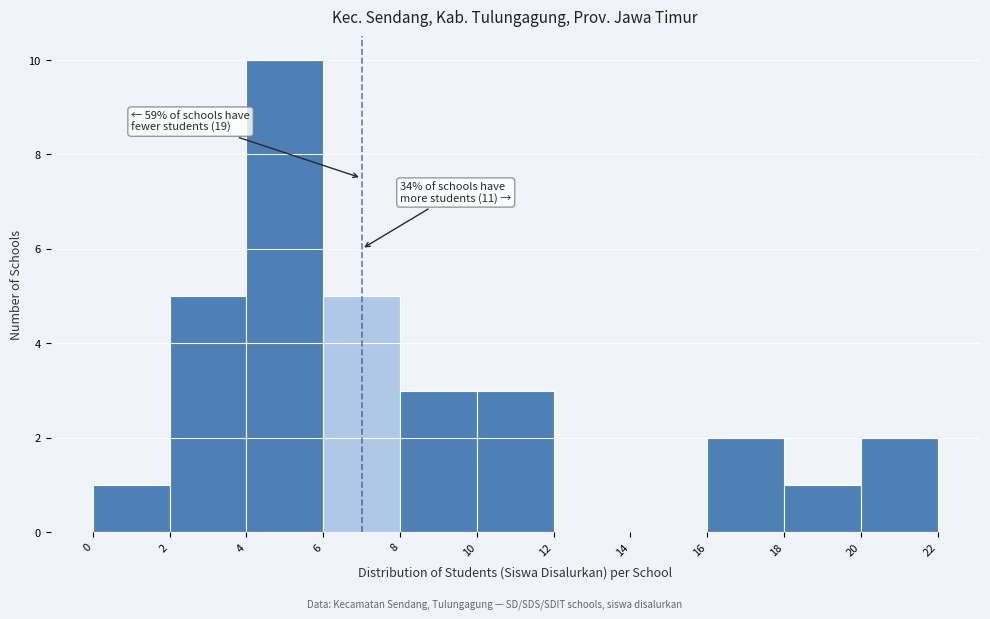

Which range on the x-axis has the tallest bar?

4 to 6